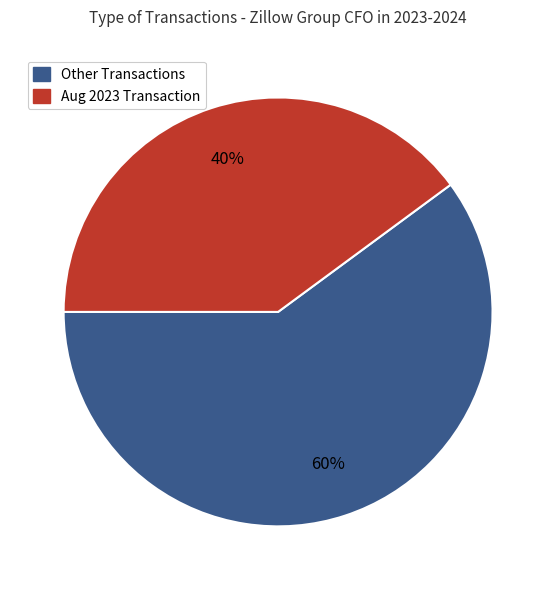

Combined, do Other Transactions and Aug 2023 Transaction account for over 50%?

Yes